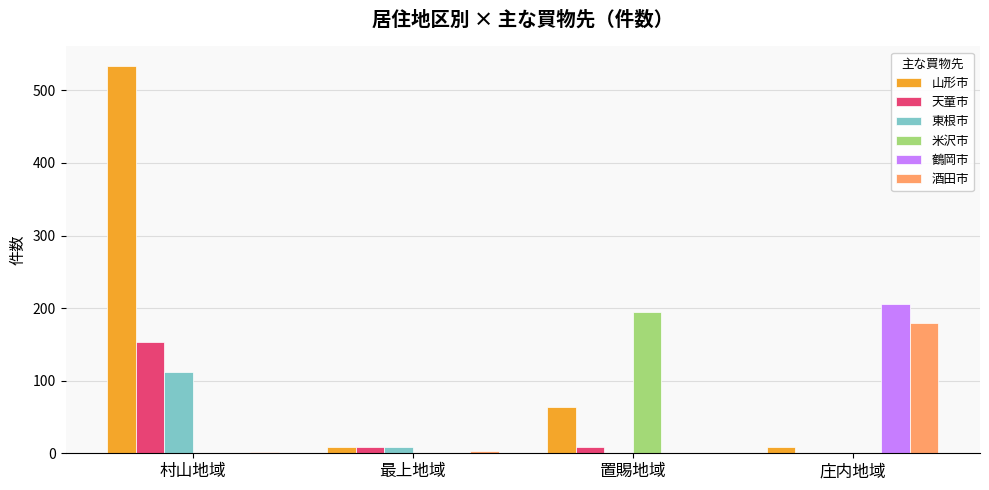

Is it true that 米沢市 equals 0 at 庄内地域?

True